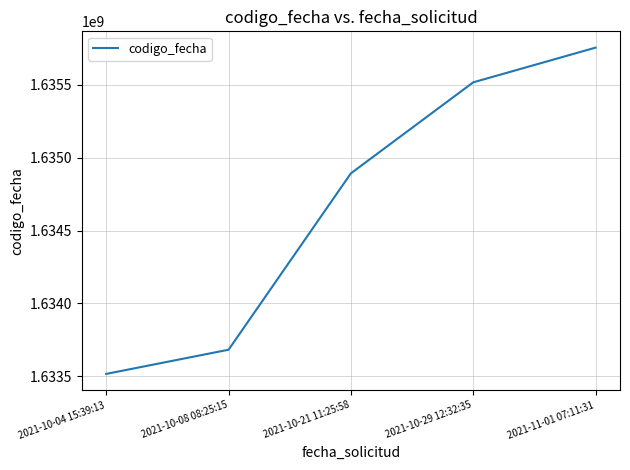

What is the sum of all values?

8173363412